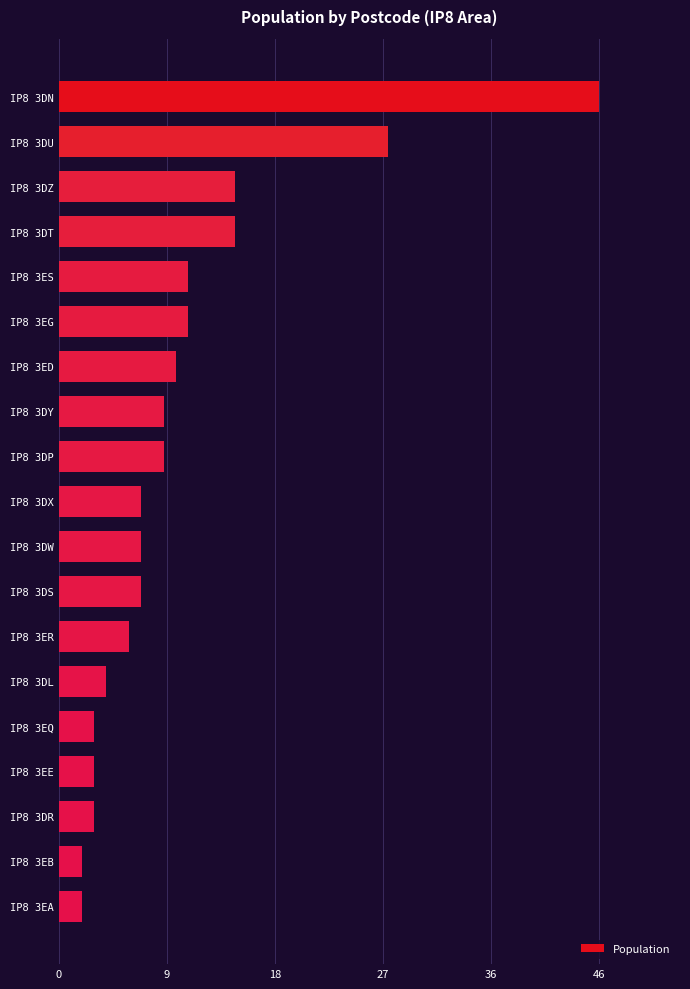

Does the chart contain any negative values?

No